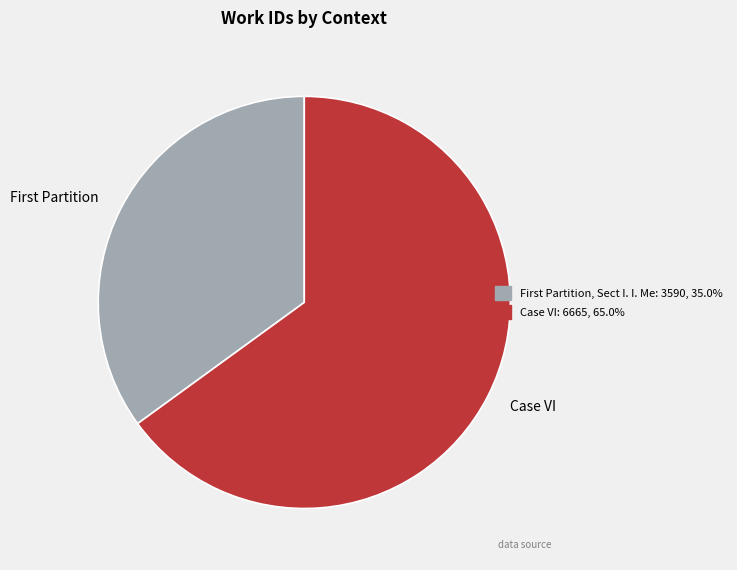

Is there a majority slice in this chart?

Yes